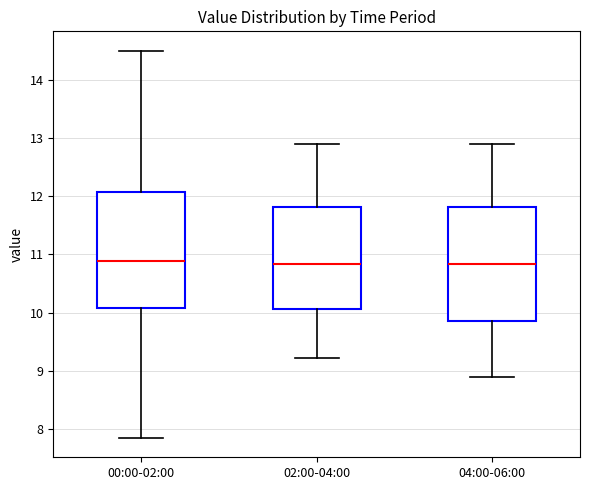

Where does the median line of the box for 02:00-04:00 sit on the y-axis? The values are not printed on the chart, so give them approximately, as read against the axis.

10.8